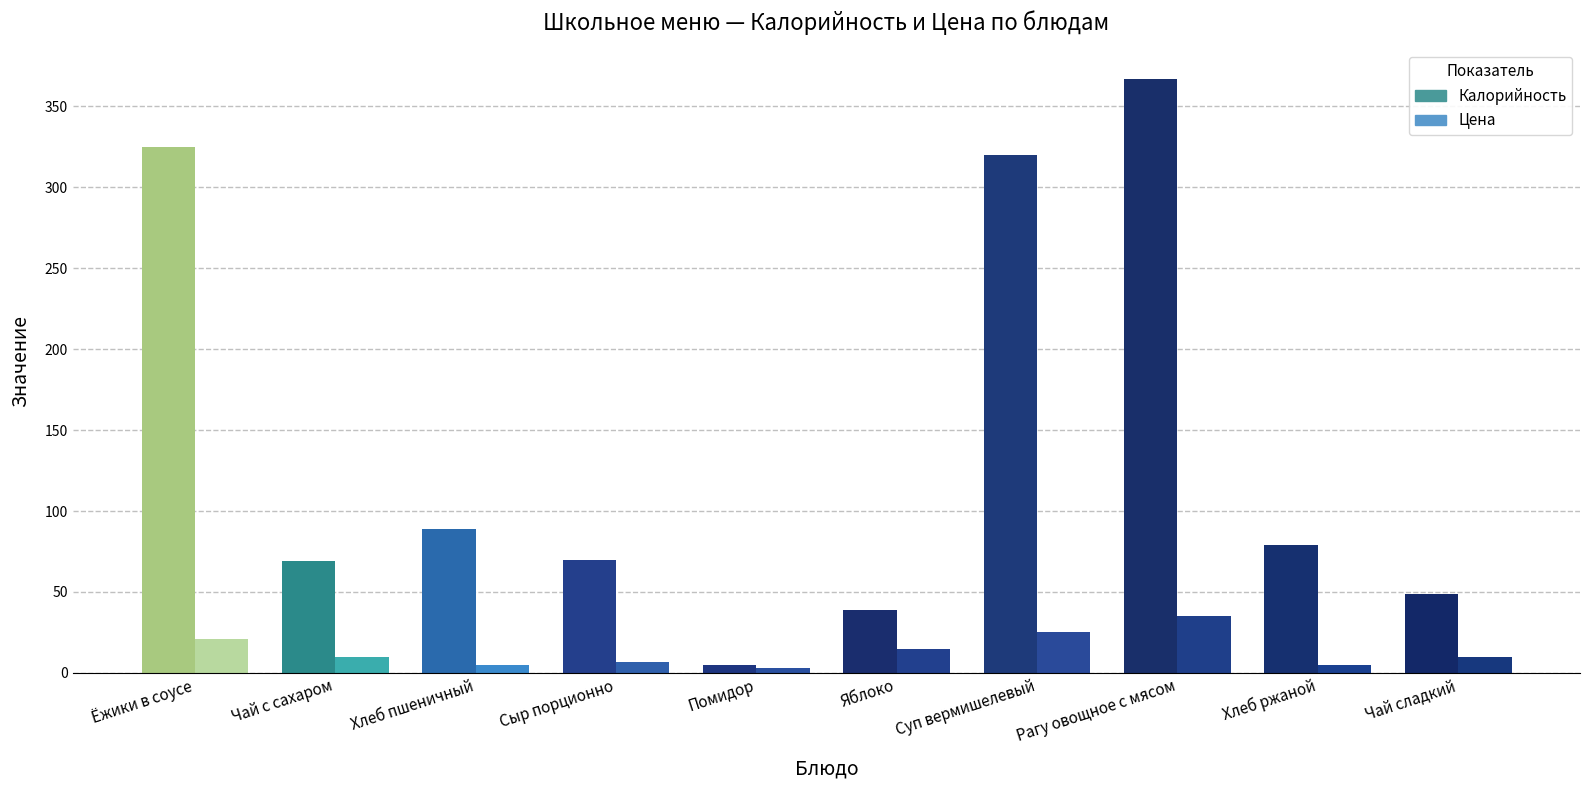

Are the bars horizontal?

No